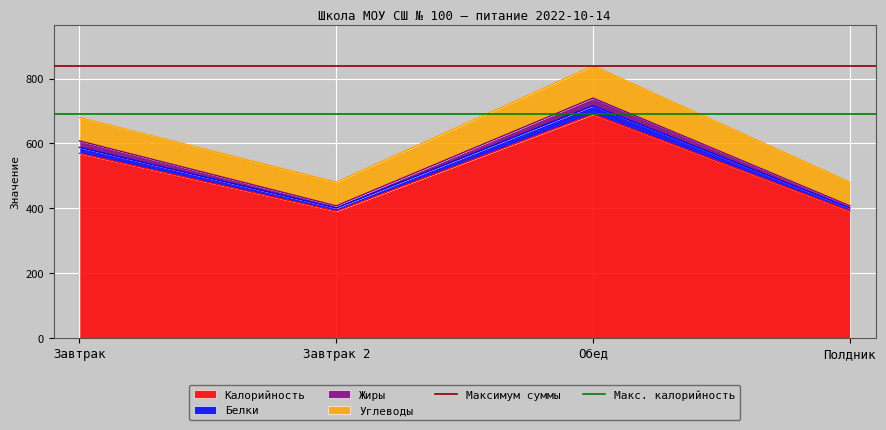

True or false: Калорийность has more than 2 interior local peaks.

False